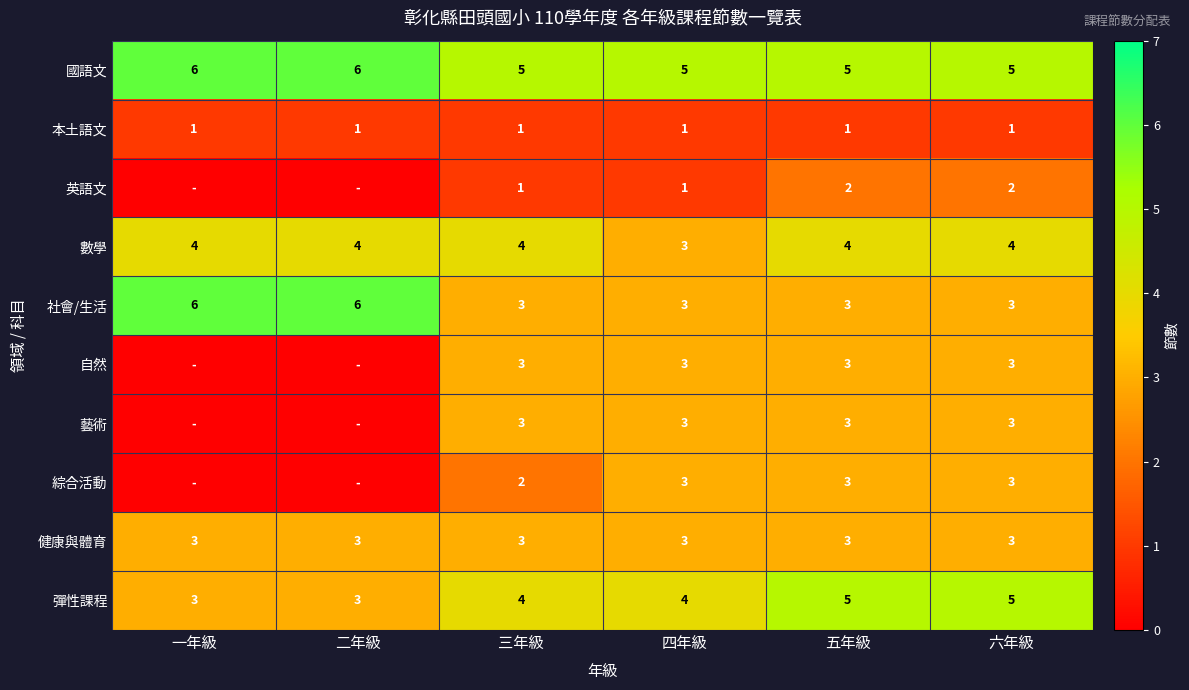

Where is 數學 nearest to the value 3?

四年級